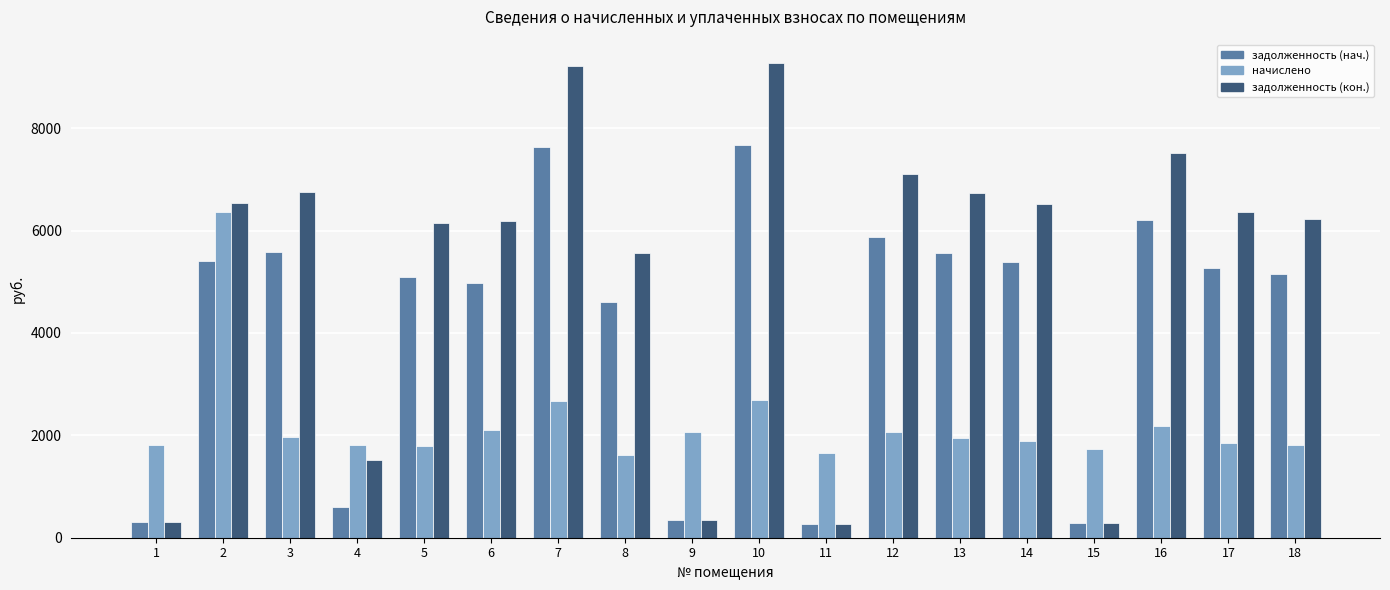

Does the chart contain any negative values?

No